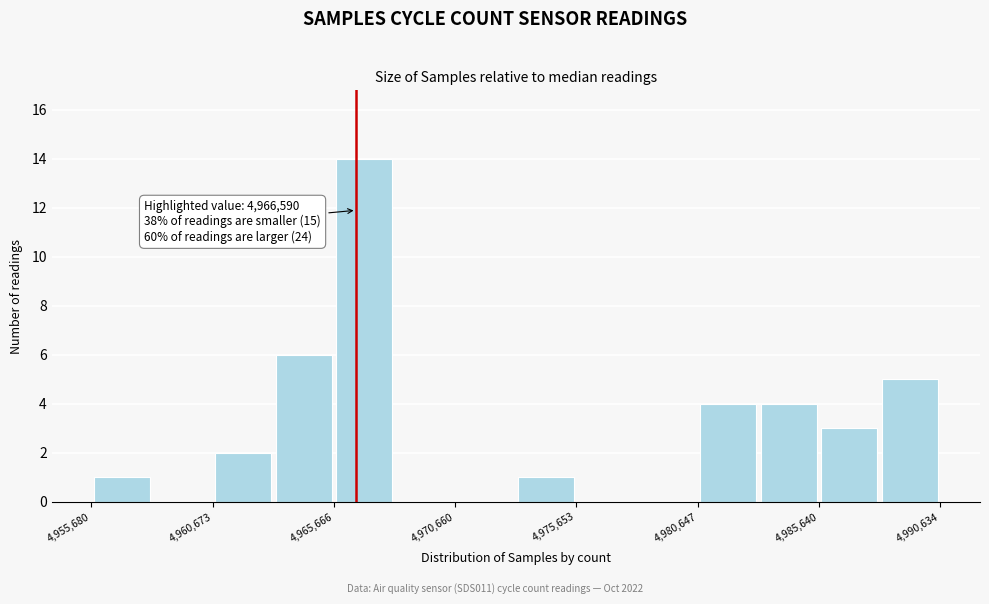

Which range on the x-axis has the tallest bar?

4965500 to 4968000